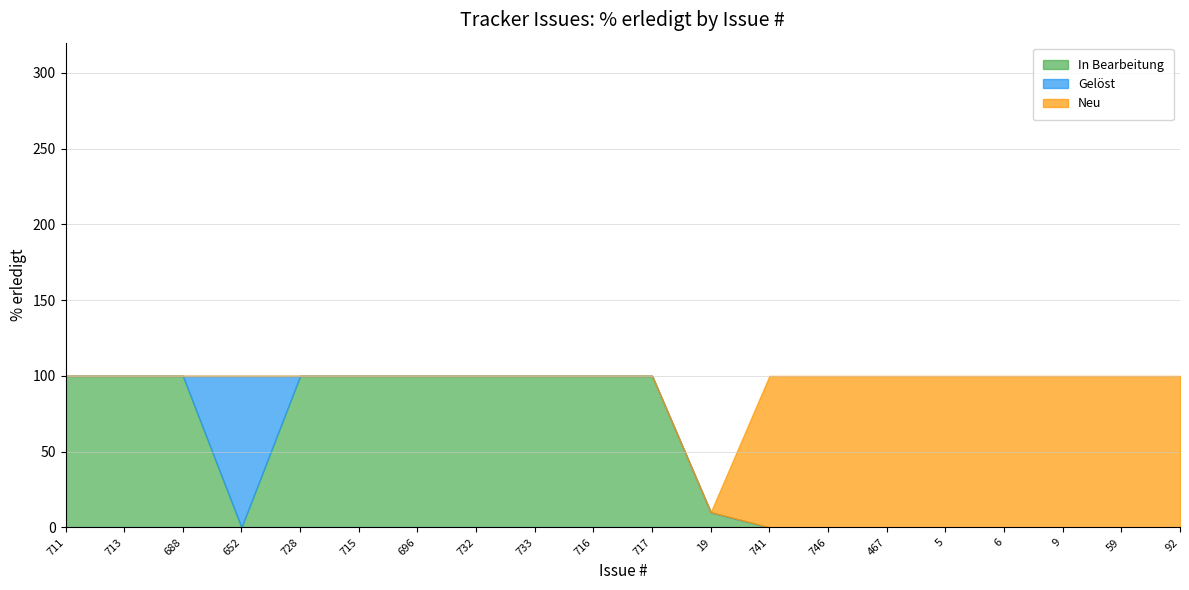

Is it true that In Bearbeitung equals 0 at 652?

True